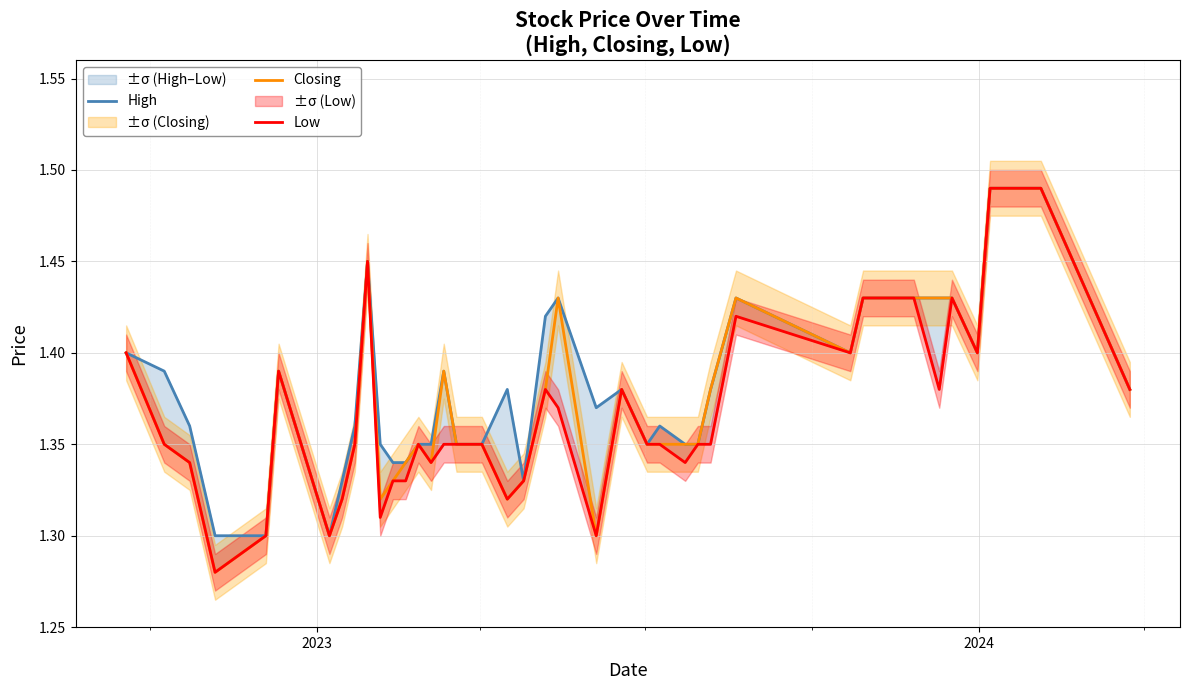

Does the chart display data point markers on the line(s)?

No